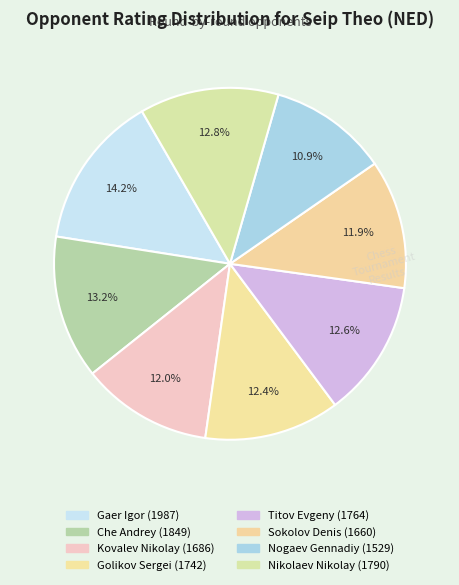

What percentage is NOT represented by Che Andrey?

86.8%